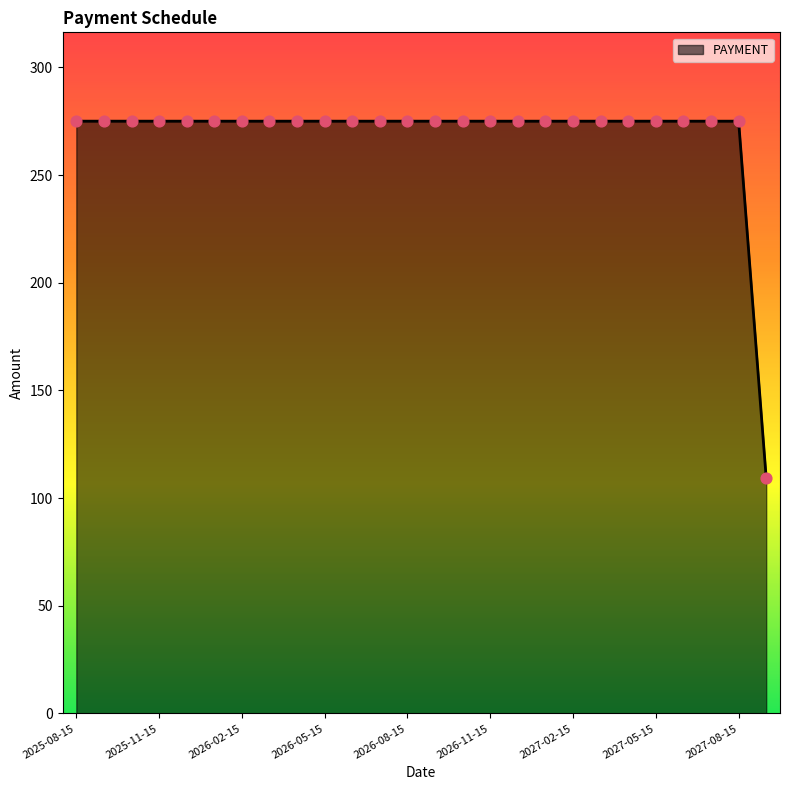

What is the difference between the maximum and minimum values?

165.7